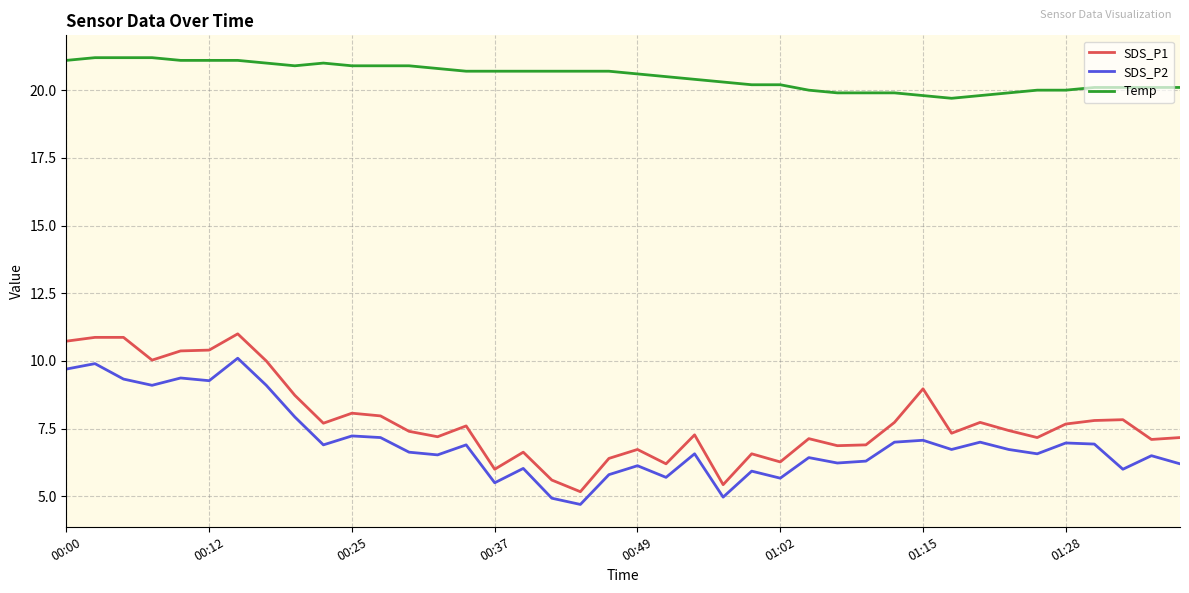

What is the difference between the maximum and minimum values in the Temp series?

1.5